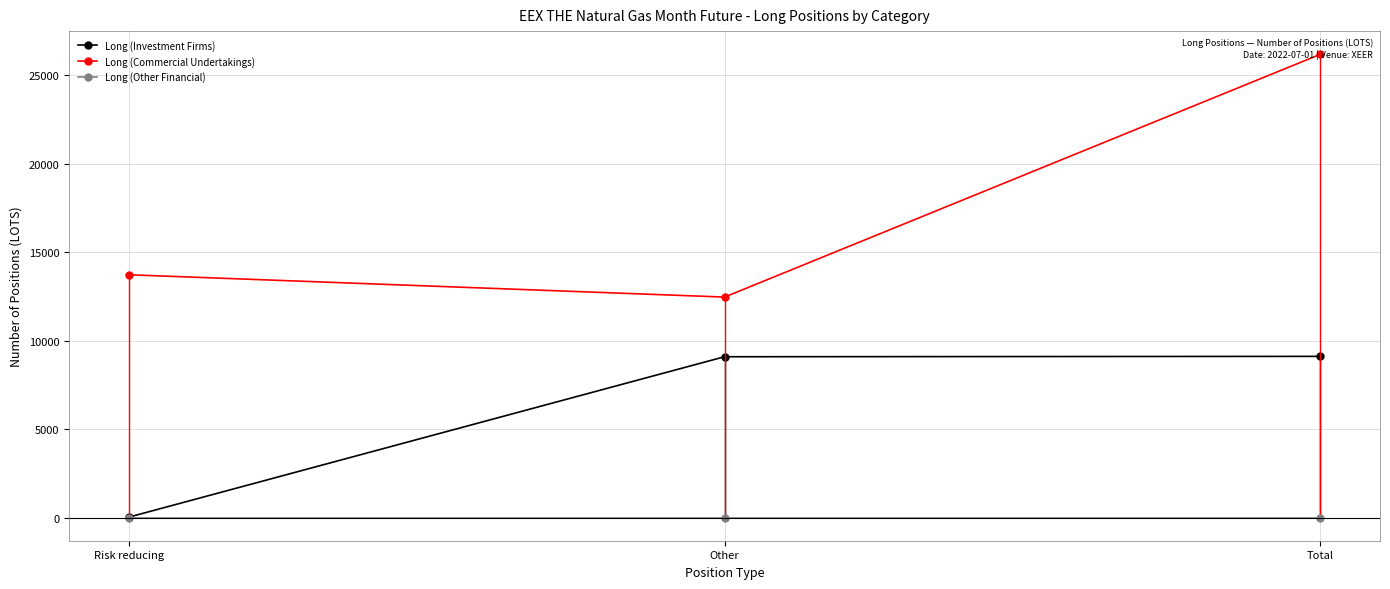

Rank the series by their average value, from lowest to highest.

Long (Other Financial), Long (Investment Firms), Long (Commercial Undertakings)